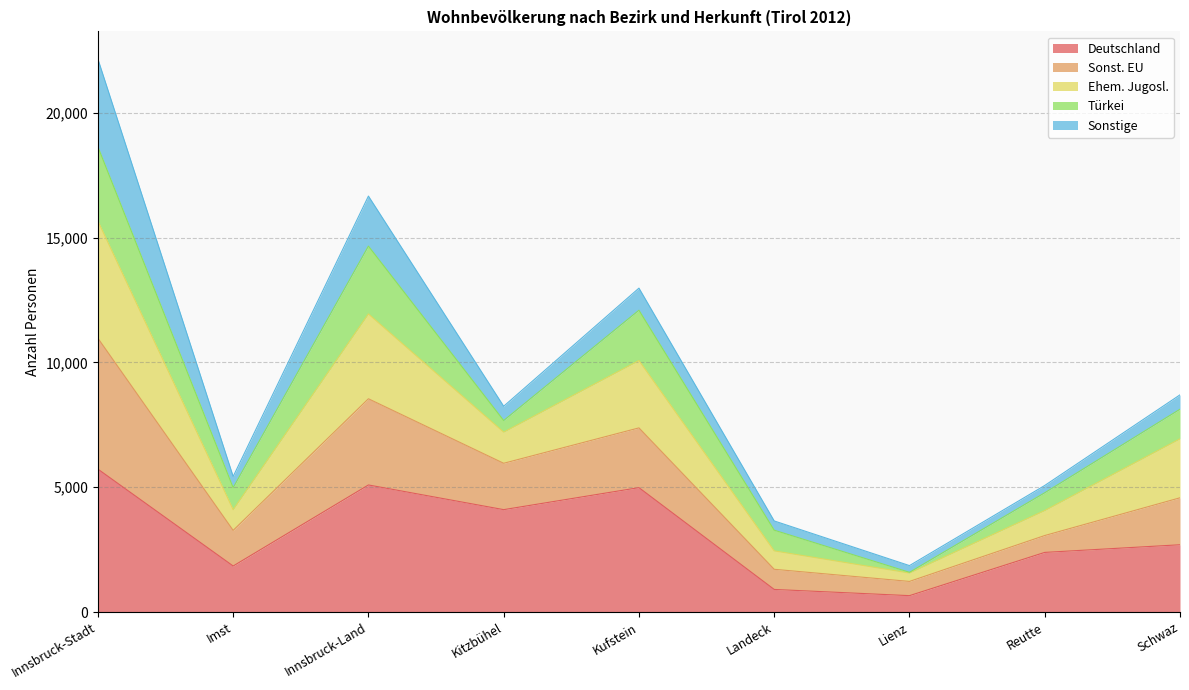

True or false: Deutschland and Ehem. Jugosl. cross at least once.

False